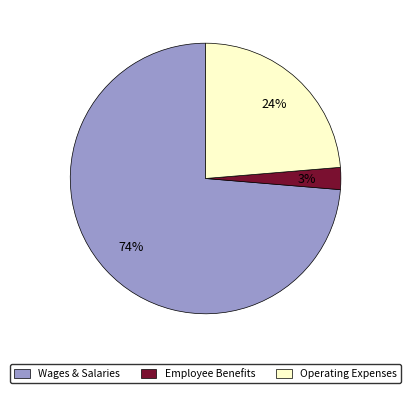

Which category has the smallest portion of the pie?

Employee Benefits